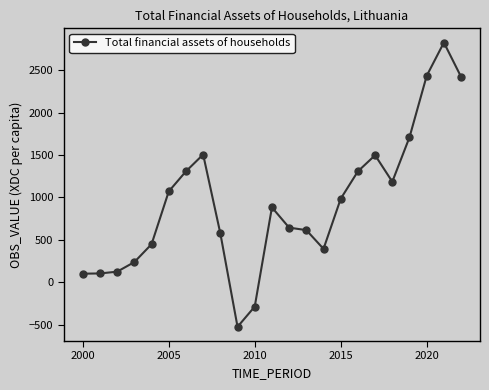

What is the minimum value shown in the chart?

-527.1